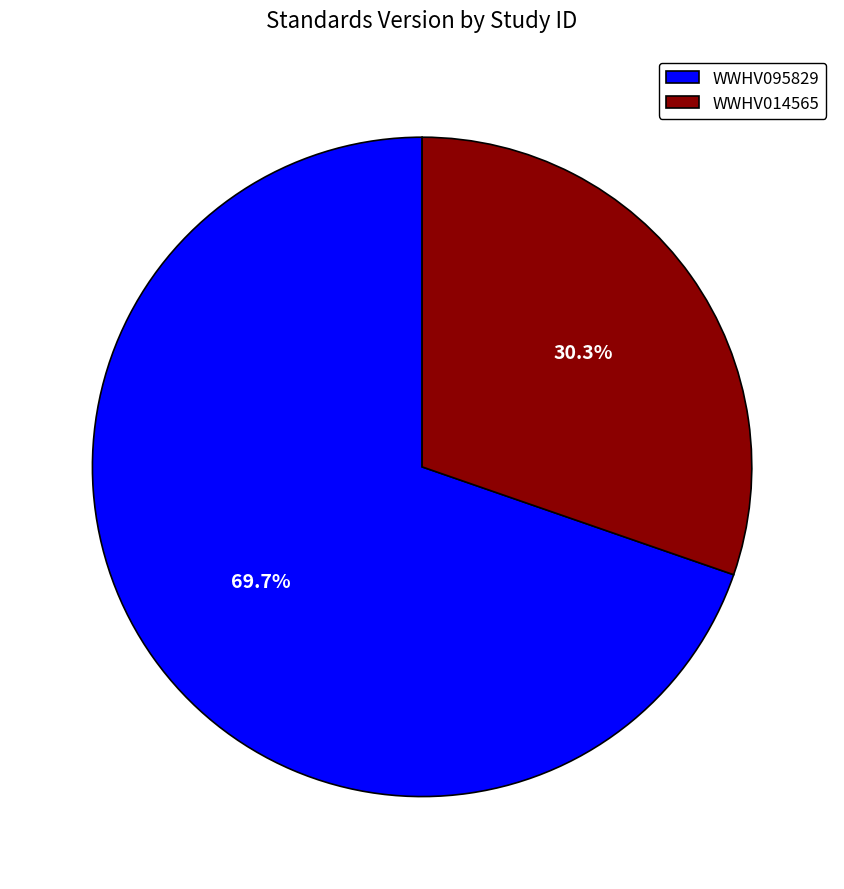

Which has a higher value, WWHV095829 or WWHV014565?

WWHV095829